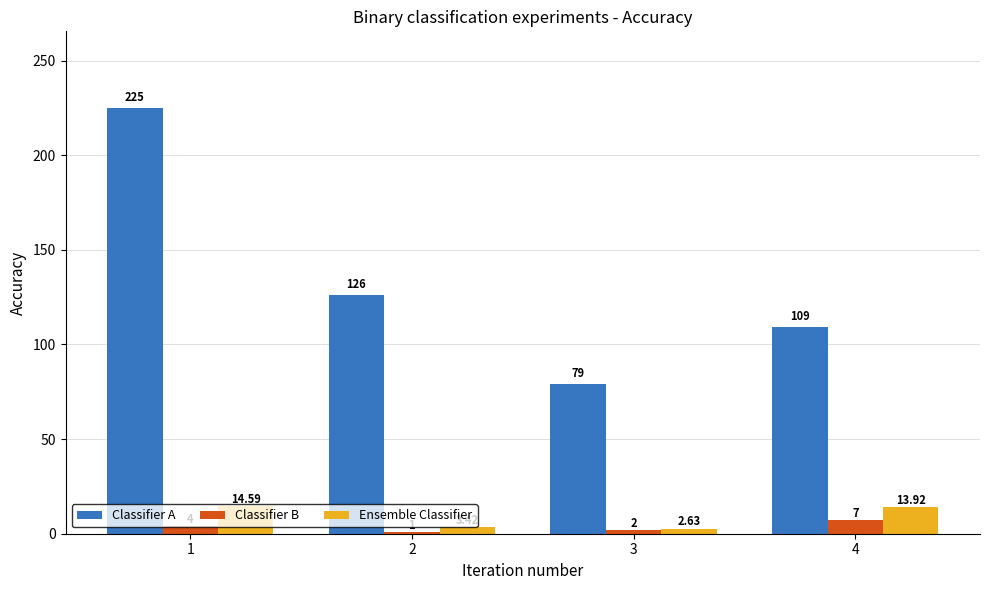

Which series has the widest spread of values?

Classifier A